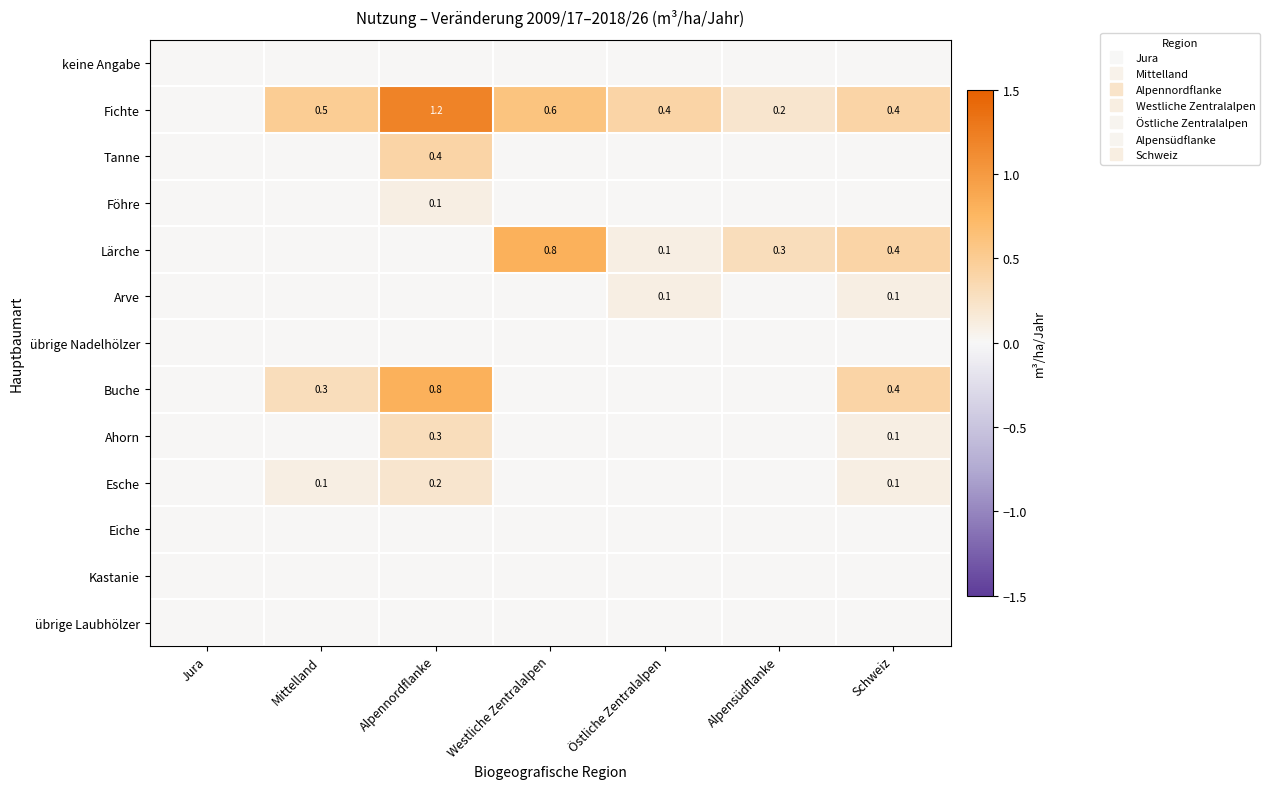

List the labels in order of Ahorn value, smallest first.

Jura, Mittelland, Westliche Zentralalpen, Östliche Zentralalpen, Alpensüdflanke, Schweiz, Alpennordflanke